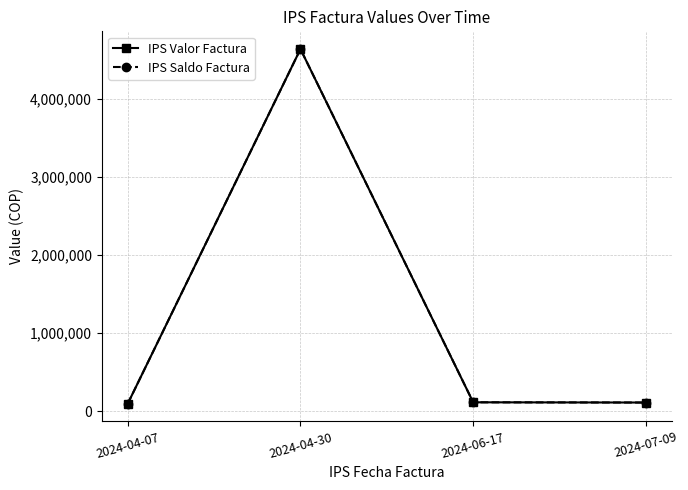

Is this an area chart (filled region under the line)?

No